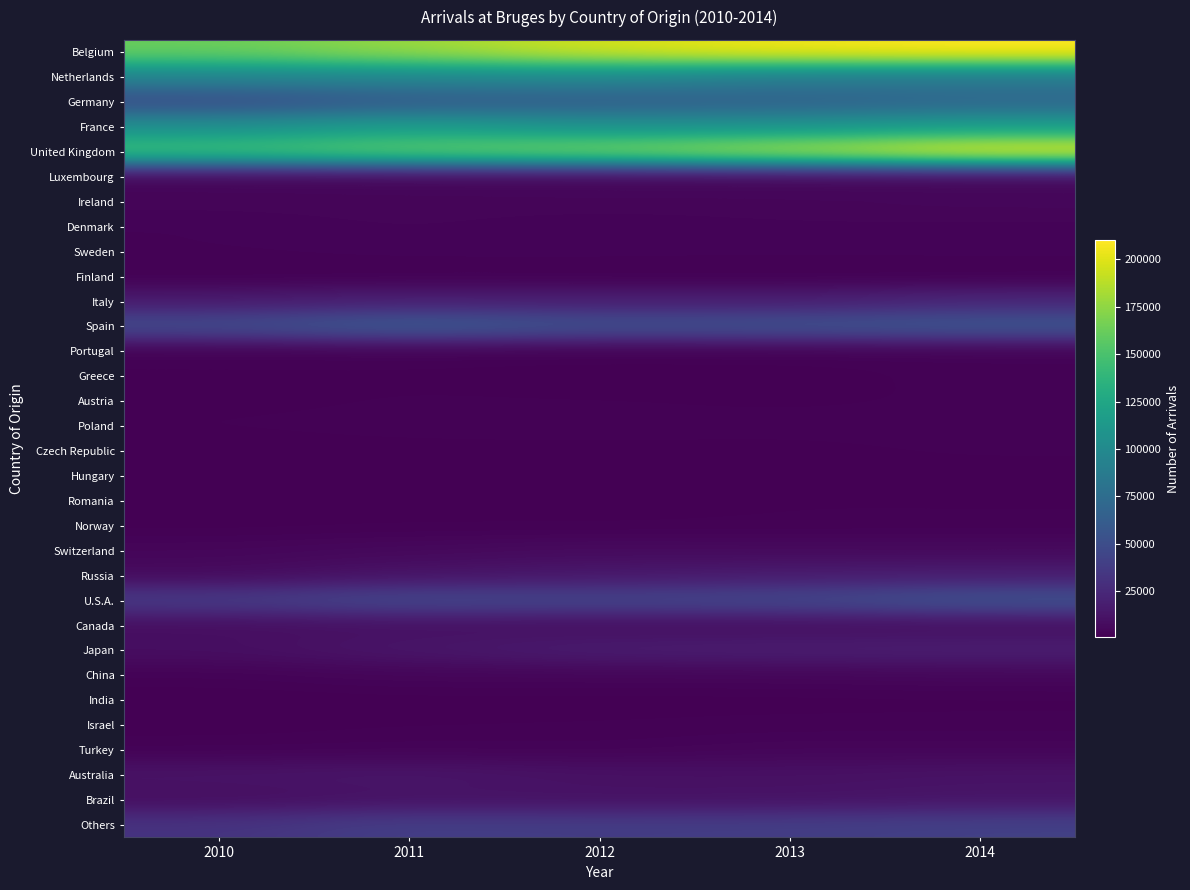

Reading right to left, list all the values displayed in this chart.

Belgium: 2014=209863	2013=205629	2012=196408	2011=177913	2010=162124
Netherlands: 2014=86793	2013=88041	2012=99003	2011=97197	2010=94942
Germany: 2014=69723	2013=65504	2012=62524	2011=60124	2010=49076
France: 2014=116073	2013=107622	2012=106031	2011=116254	2010=104203
United Kingdom: 2014=207459	2013=186589	2012=170400	2011=162371	2010=149094
Luxembourg: 2014=4412	2013=4046	2012=3977	2011=3908	2010=3500
Ireland: 2014=4691	2013=4252	2012=4323	2011=4138	2010=3944
Denmark: 2014=3174	2013=3263	2012=2465	2011=3594	2010=2538
Sweden: 2014=3029	2013=2911	2012=3085	2011=3013	2010=2646
Finland: 2014=1135	2013=1112	2012=1257	2011=1260	2010=1047
Italy: 2014=23265	2013=18119	2012=18175	2011=19170	2010=15649
Spain: 2014=57105	2013=53865	2012=52124	2011=60549	2010=49172
Portugal: 2014=2316	2013=1740	2012=1531	2011=1864	2010=1600
Greece: 2014=2177	2013=1351	2012=1363	2011=1713	2010=1789
Austria: 2014=1920	2013=1651	2012=1826	2011=1866	2010=1537
Poland: 2014=2425	2013=2094	2012=2274	2011=2189	2010=1889
Czech Republic: 2014=1949	2013=1531	2012=1527	2011=1488	2010=1063
Hungary: 2014=1349	2013=1441	2012=1528	2011=1473	2010=1424
Romania: 2014=1714	2013=1830	2012=1519	2011=1614	2010=1199
Norway: 2014=1986	2013=1806	2012=1513	2011=1586	2010=1296
Switzerland: 2014=6087	2013=6240	2012=6975	2011=5545	2010=4225
Russia: 2014=17470	2013=16329	2012=13941	2011=11463	2010=6573
U.S.A.: 2014=53994	2013=46059	2012=44035	2011=45962	2010=37463
Canada: 2014=8361	2013=8068	2012=8225	2011=9420	2010=8171
Japan: 2014=18500	2013=17999	2012=17113	2011=13170	2010=8983
China: 2014=4939	2013=4098	2012=3962	2011=3876	2010=2418
India: 2014=1402	2013=1307	2012=1213	2011=1309	2010=997
Israel: 2014=2202	2013=2135	2012=1877	2011=1730	2010=1332
Turkey: 2014=3925	2013=4028	2012=2652	2011=2796	2010=2276
Australia: 2014=11453	2013=10368	2012=10550	2011=13128	2010=11986
Brazil: 2014=12340	2013=10691	2012=10496	2011=10771	2010=8238
Others: 2014=40990	2013=38986	2012=37925	2011=39370	2010=31759